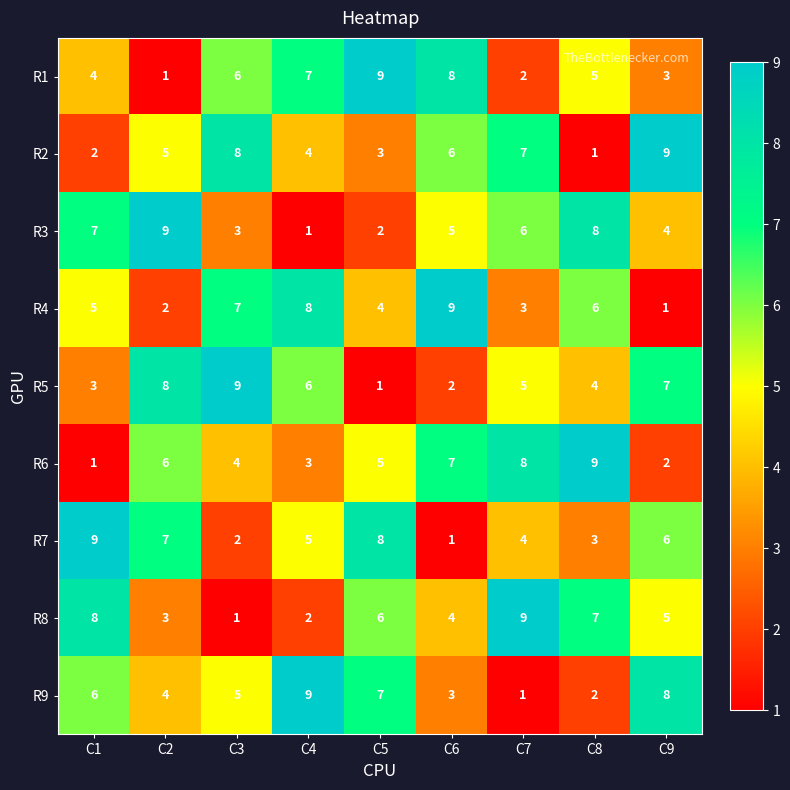

Rank the categories by R3 value from highest to lowest.

C2, C8, C1, C7, C6, C9, C3, C5, C4